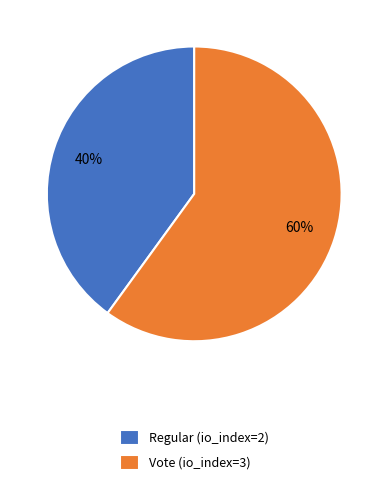

Does Vote (io_index=3) represent more than half of the total?

Yes